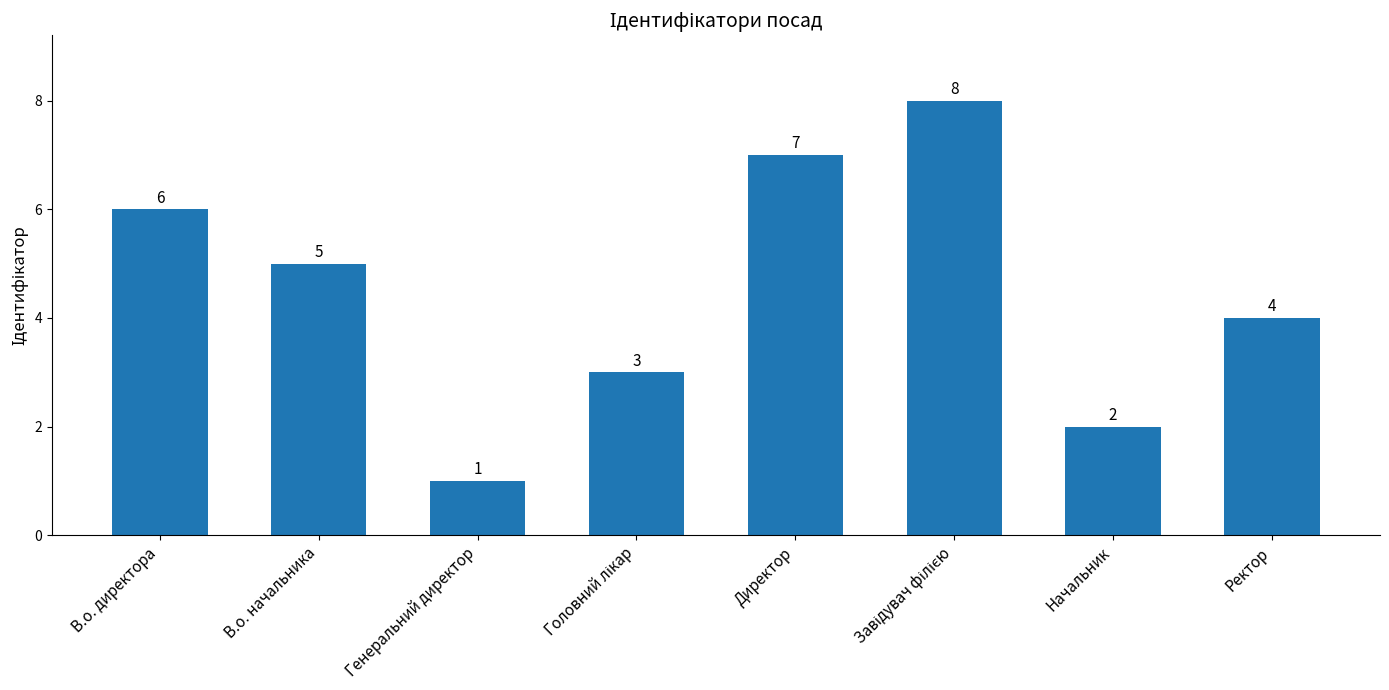

What is the difference between the maximum and second lowest values?

6